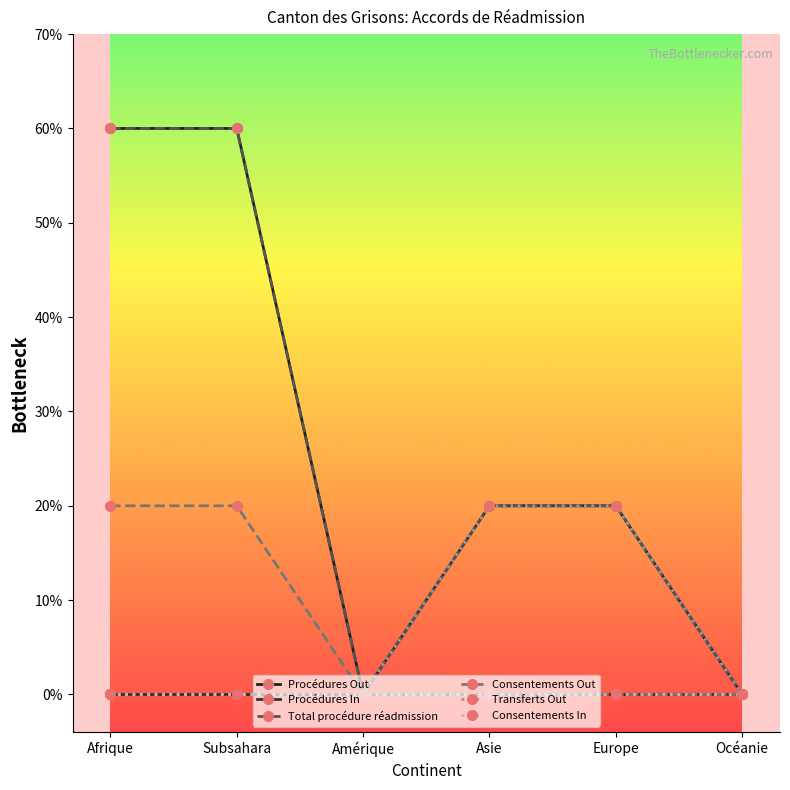

Where does the Procédures Out series first go above 1?

Afrique